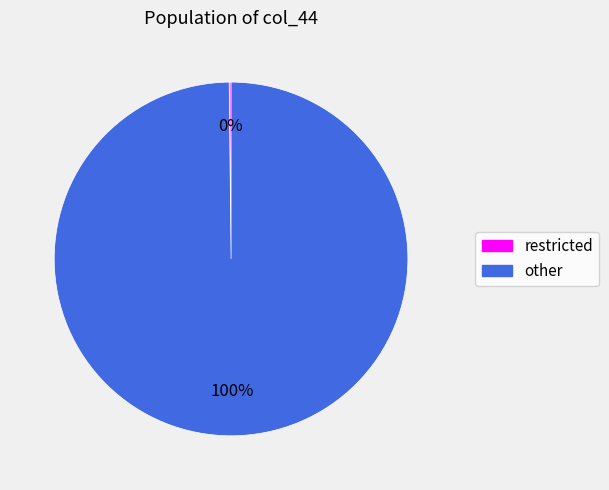

What percentage is the other slice, to the nearest percent?

100%